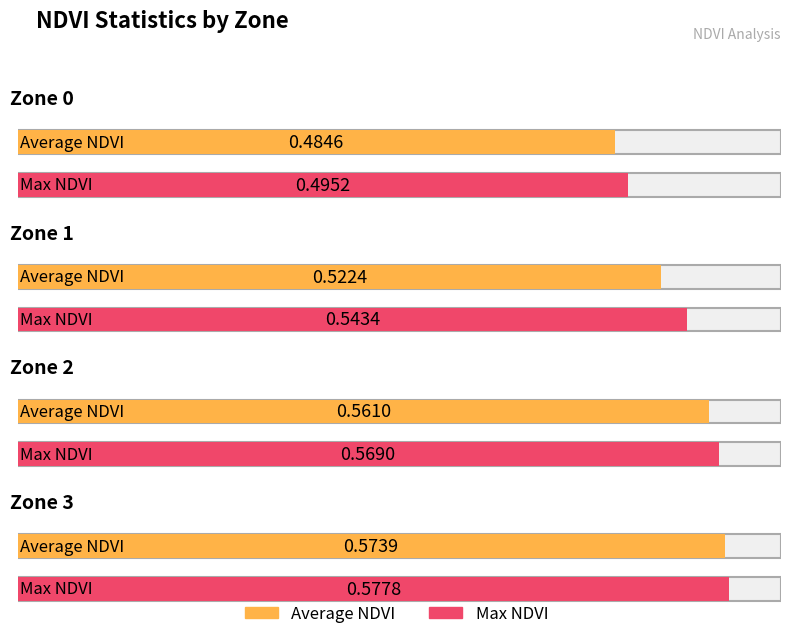

The value of Average NDVI at Zone 1 is 0.5. True or false?

True